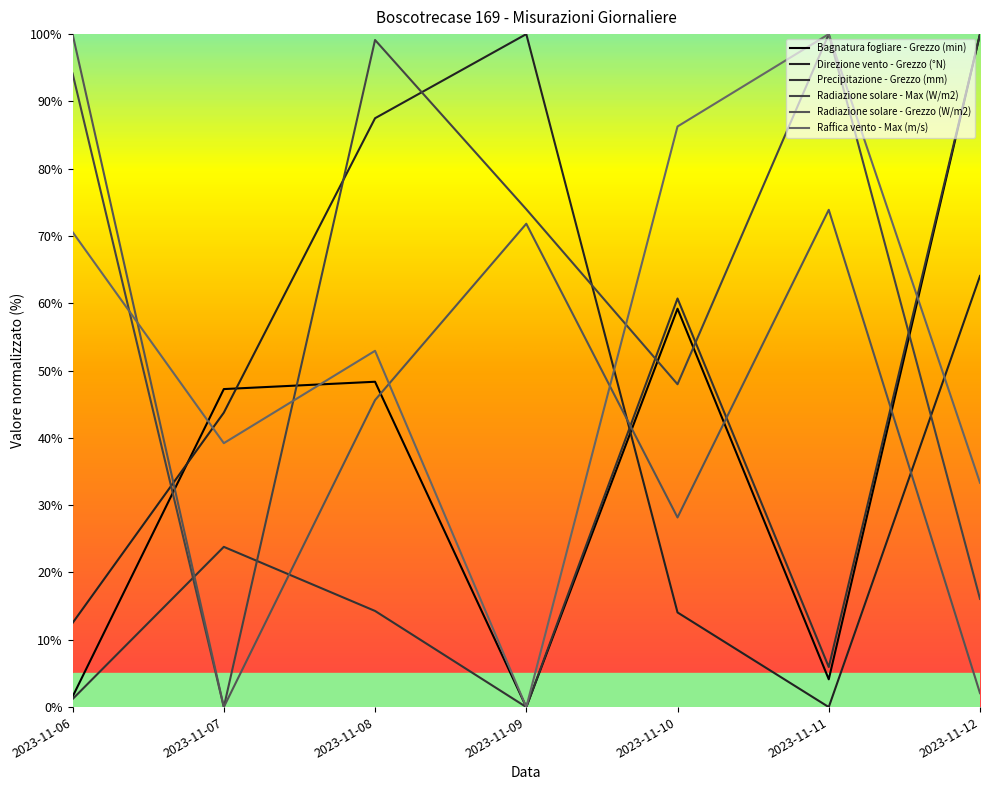

True or false: Raffica vento - Max (m/s) has a value of 52.9 at 2023-11-08.

True